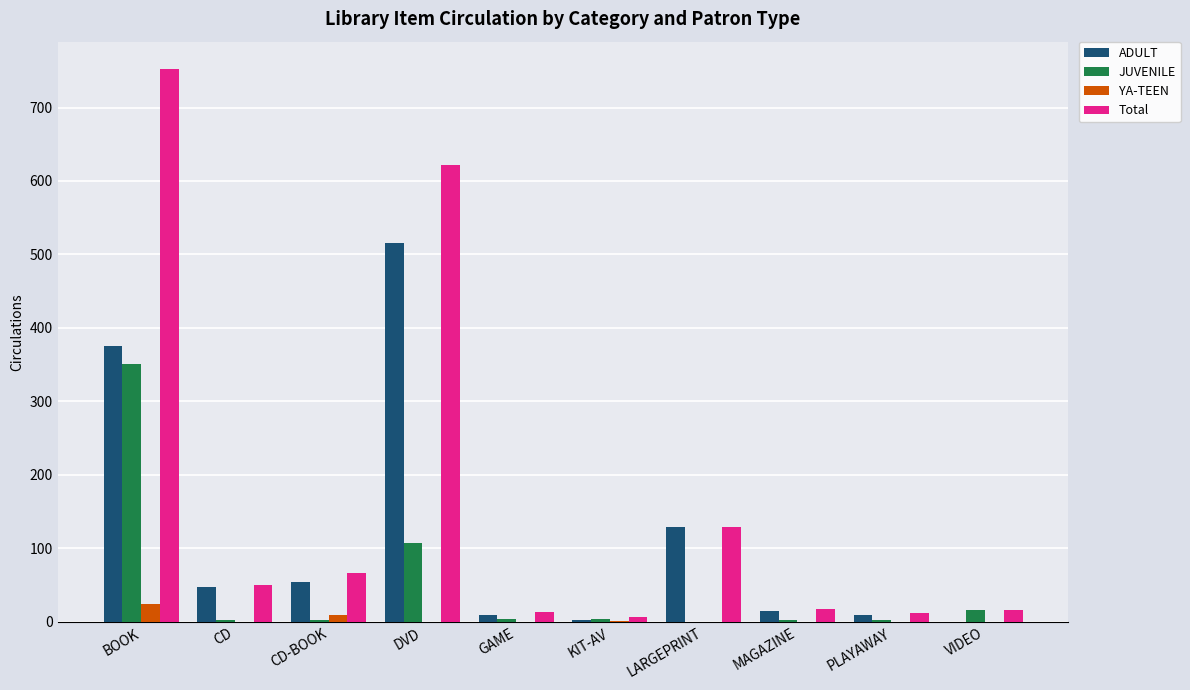

Count the number of data series in this chart.

4